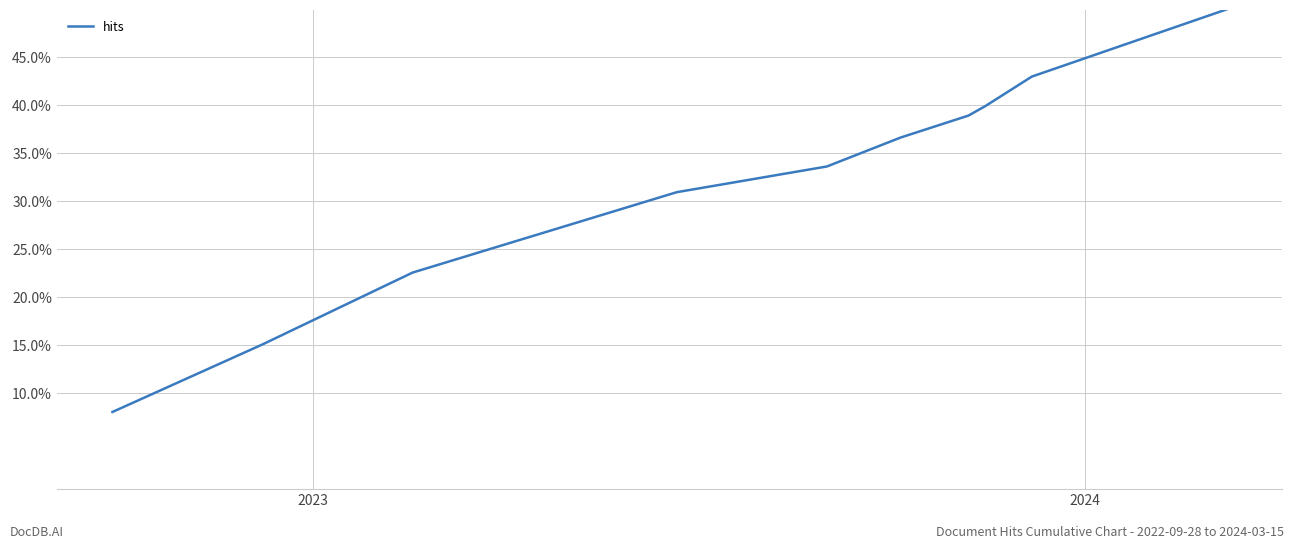

What is the difference between the maximum and minimum values?

42.0